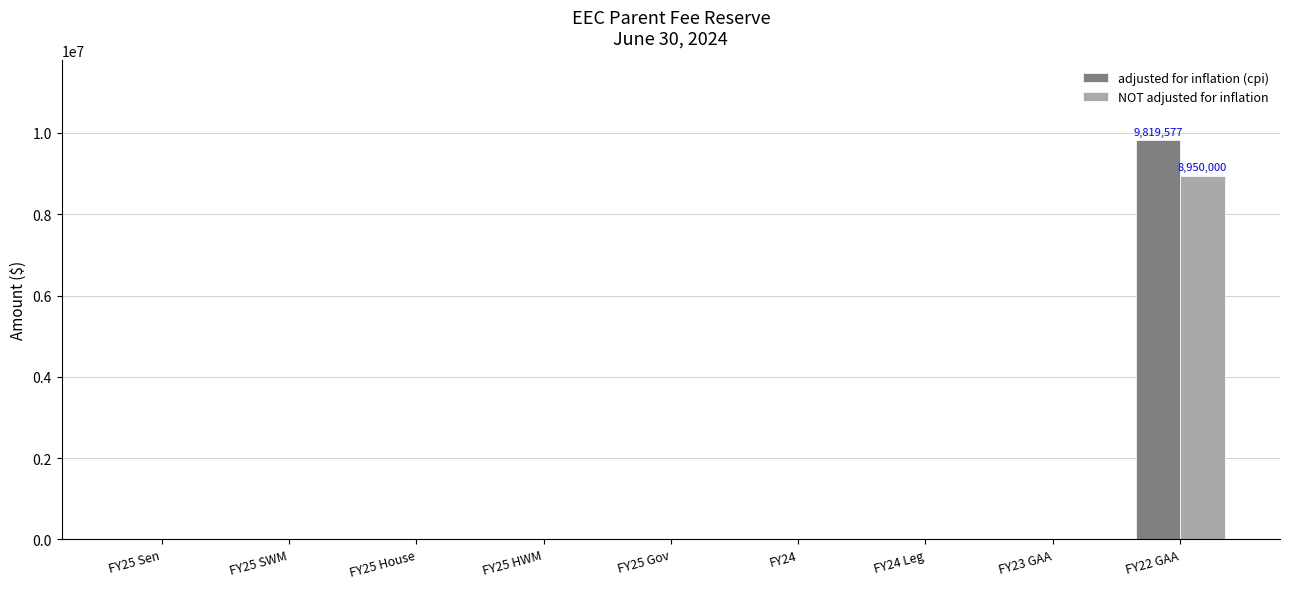

Reading left to right, list all the values displayed in this chart.

adjusted for inflation (cpi): FY25 Sen=0	FY25 SWM=0	FY25 House=0	FY25 HWM=0	FY25 Gov=0	FY24=0	FY24 Leg=0	FY23 GAA=0	FY22 GAA=9819577
NOT adjusted for inflation: FY25 Sen=0	FY25 SWM=0	FY25 House=0	FY25 HWM=0	FY25 Gov=0	FY24=0	FY24 Leg=0	FY23 GAA=0	FY22 GAA=8950000